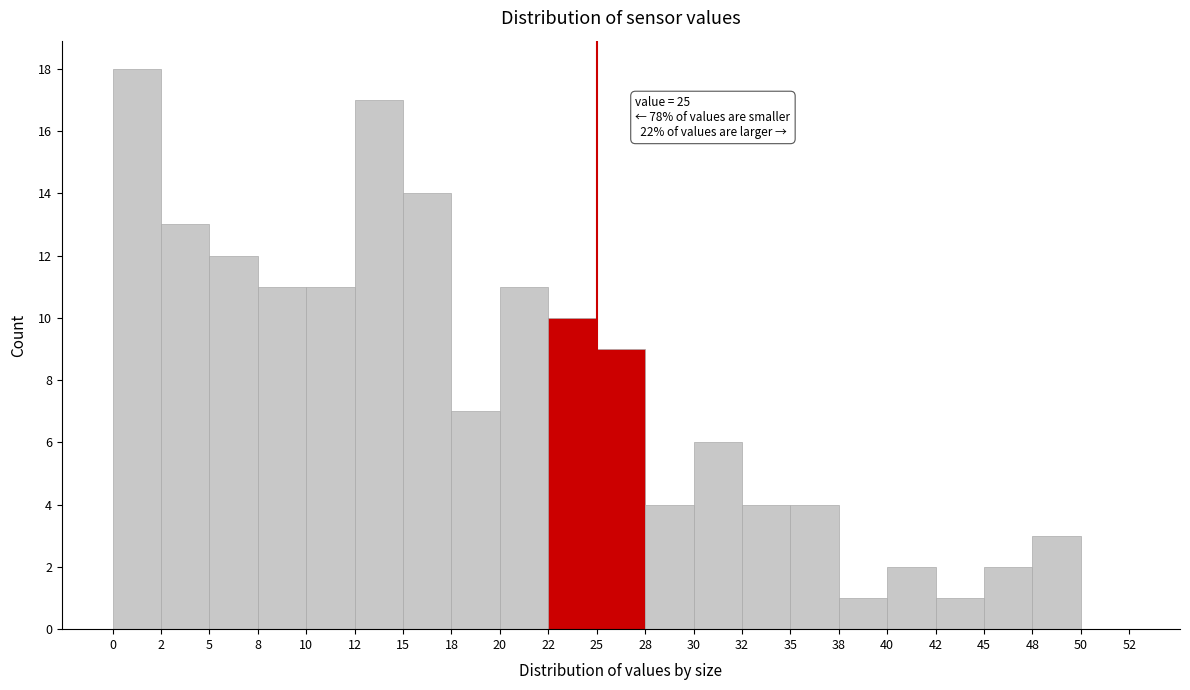

Which range on the x-axis has the tallest bar?

0 to 2